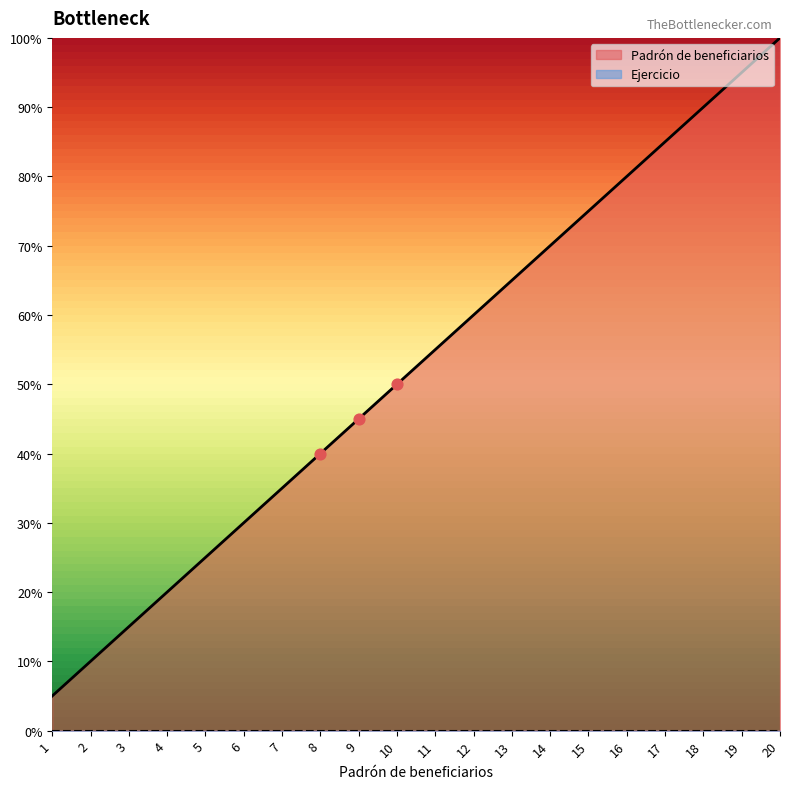

Which has a higher value, 5 or 13?

13